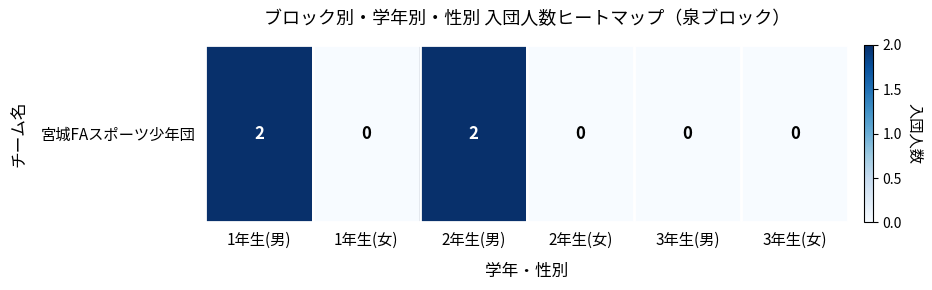

At which category does the chart reach its peak across all series?

1年生(男)